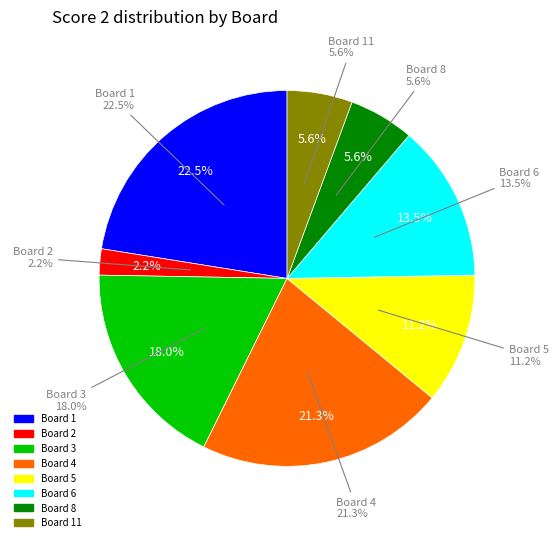

Which slice is the largest?

1